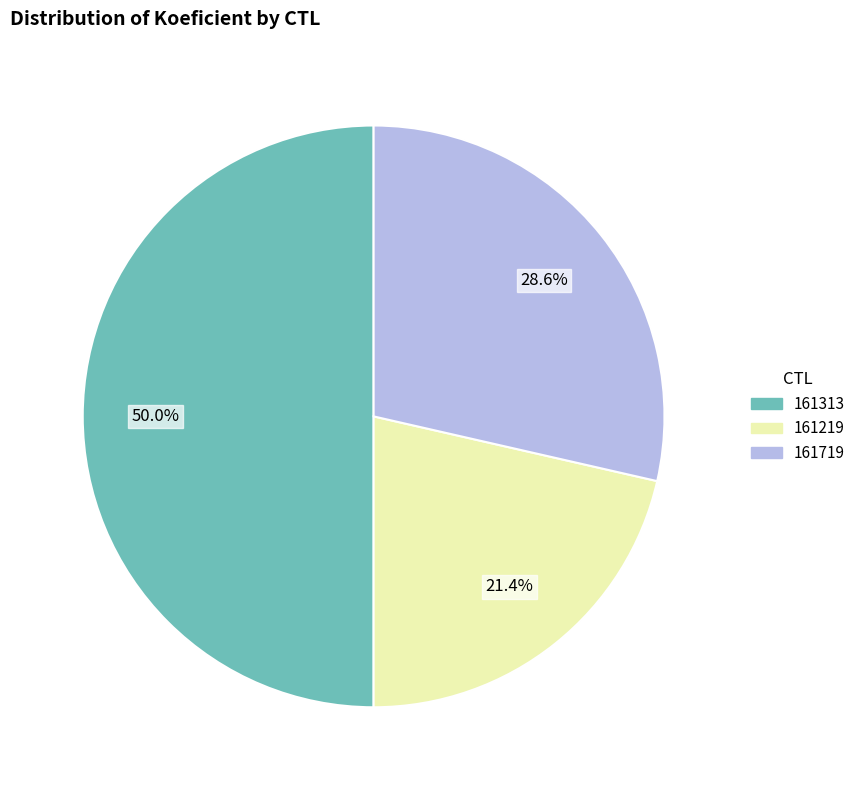

Rank the categories by value from lowest to highest.

161219, 161719, 161313